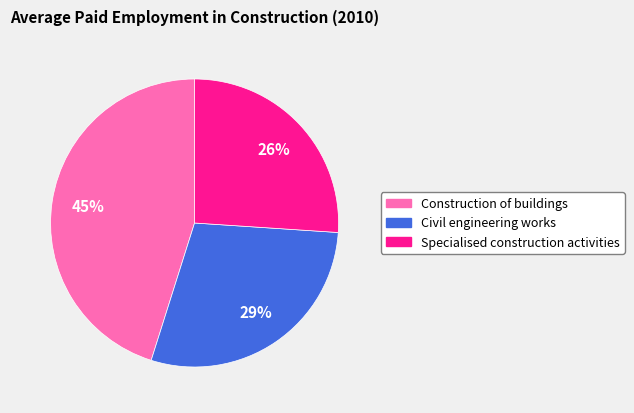

Count the number of slices in the pie.

3